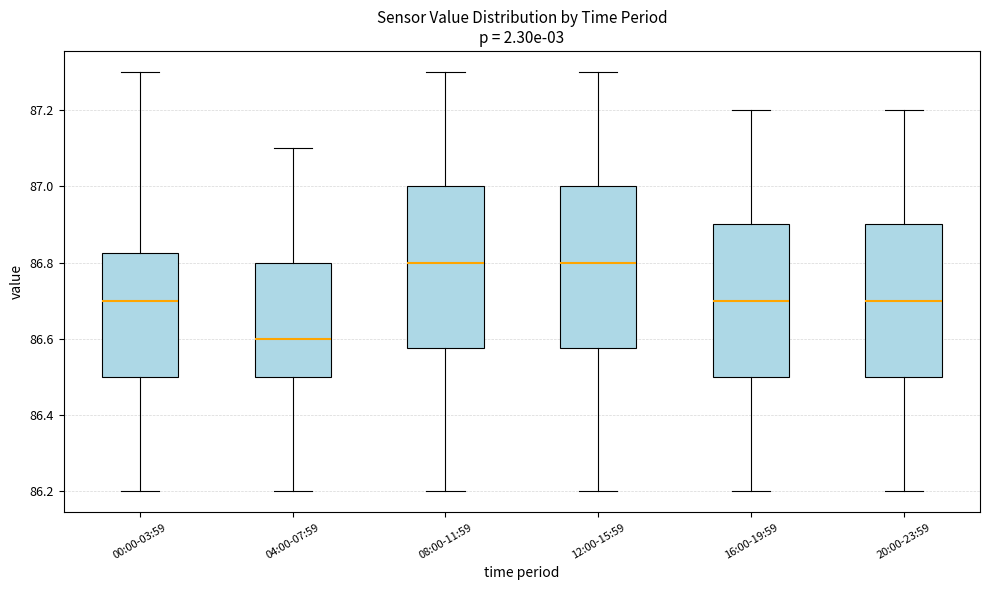

Reading left to right, transcribe this box plot: for each box, give where its median line is, the range the box spans, and where its two whiskers end, as read against the y-axis. The values are not printed on the chart, so give them approximately, as read against the axis.

00:00-03:59: median 86.70, box 86.50 to 86.82, whiskers 86.20 to 87.30
04:00-07:59: median 86.60, box 86.50 to 86.80, whiskers 86.20 to 87.10
08:00-11:59: median 86.80, box 86.58 to 87.00, whiskers 86.20 to 87.30
12:00-15:59: median 86.80, box 86.58 to 87.00, whiskers 86.20 to 87.30
16:00-19:59: median 86.70, box 86.50 to 86.90, whiskers 86.20 to 87.20
20:00-23:59: median 86.70, box 86.50 to 86.90, whiskers 86.20 to 87.20